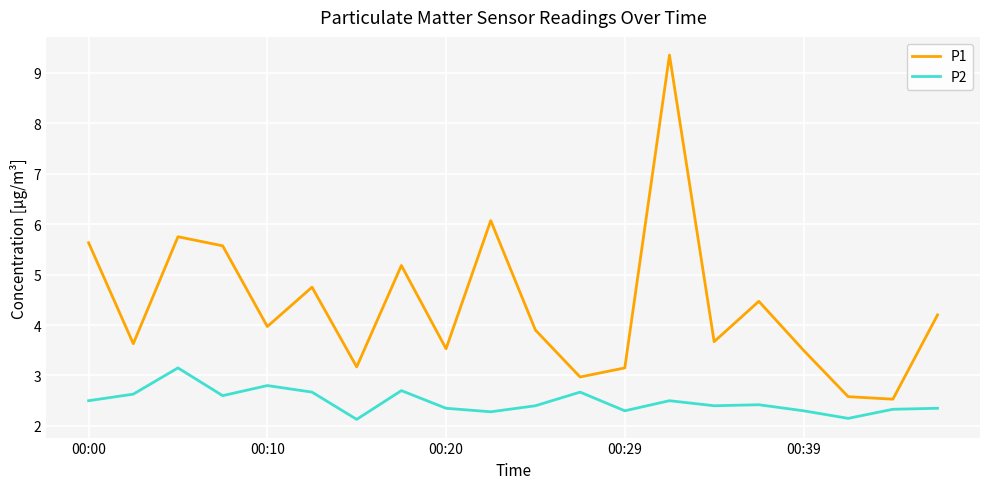

What is the minimum value for P2?

2.1